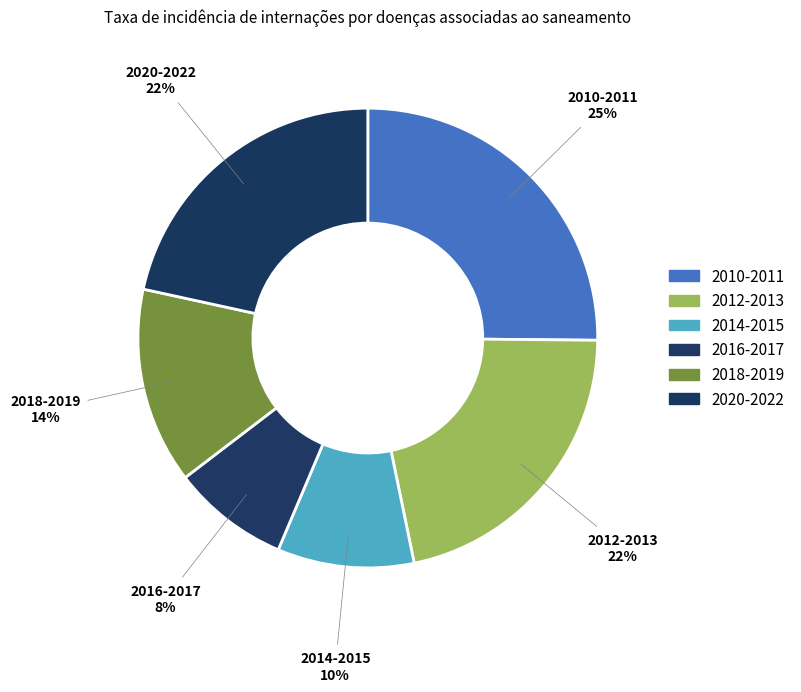

Is there any slice that represents more than half of the pie?

No